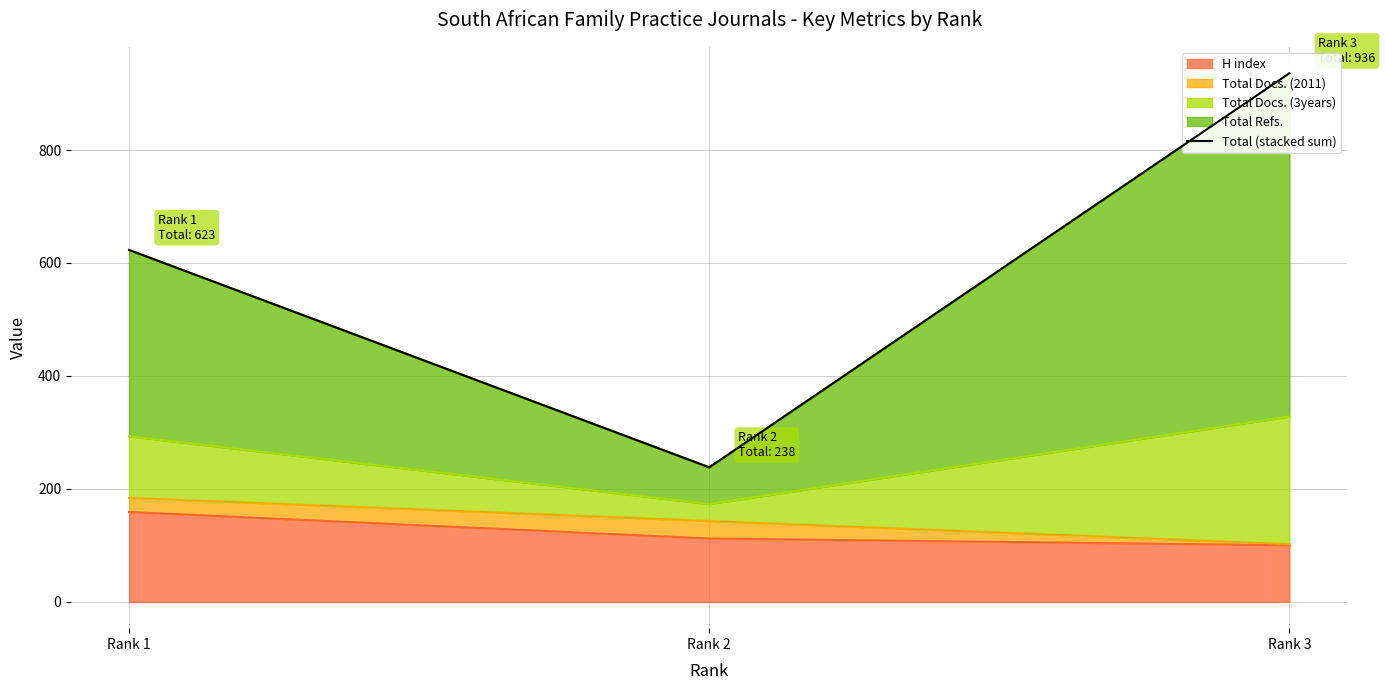

The value at Rank 3 is 1274. True or false?

False